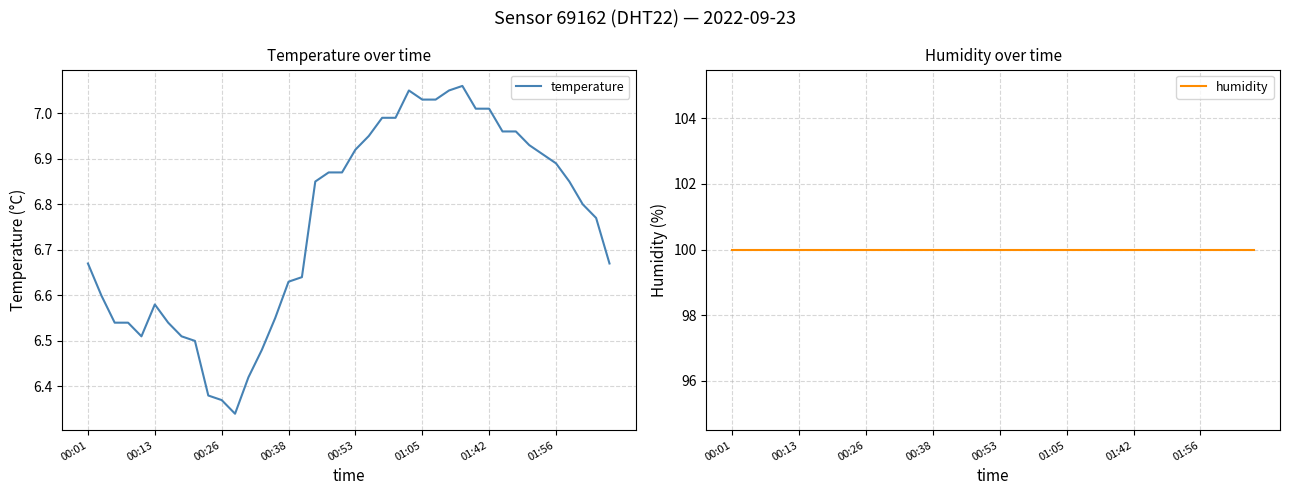

True or false: humidity and temperature cross at least once.

False